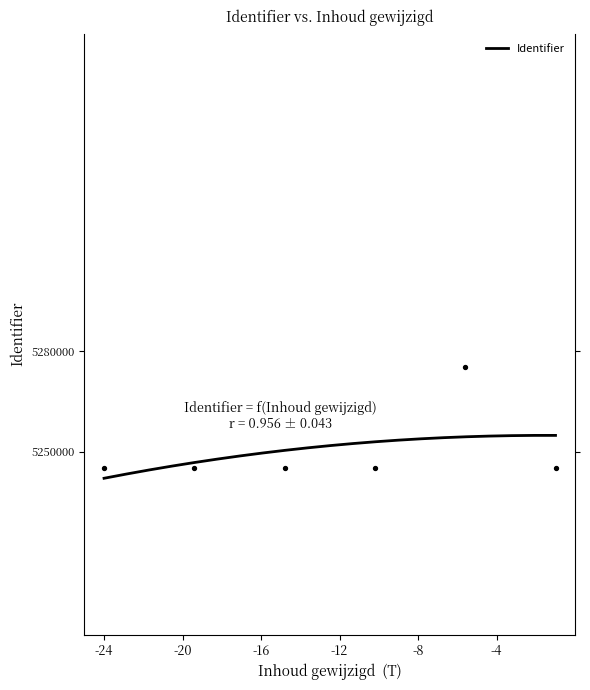

What is the minimum value for Identifier?

5242019.4